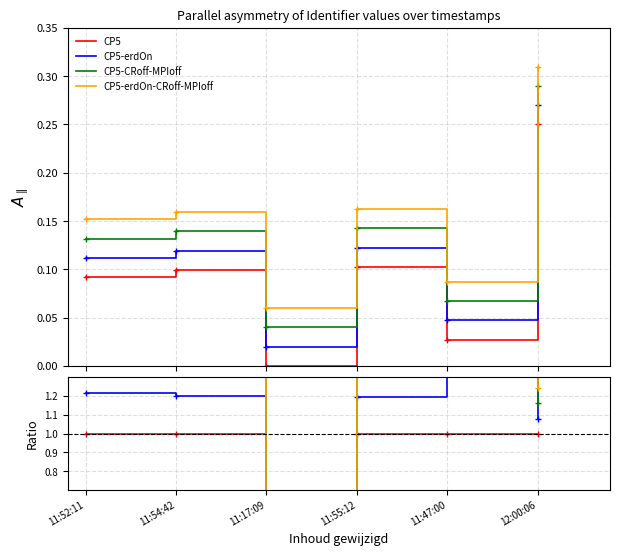

True or false: CP5-CRoff-MPIoff and CP5-erdOn-CRoff-MPIoff intersect in this chart.

False